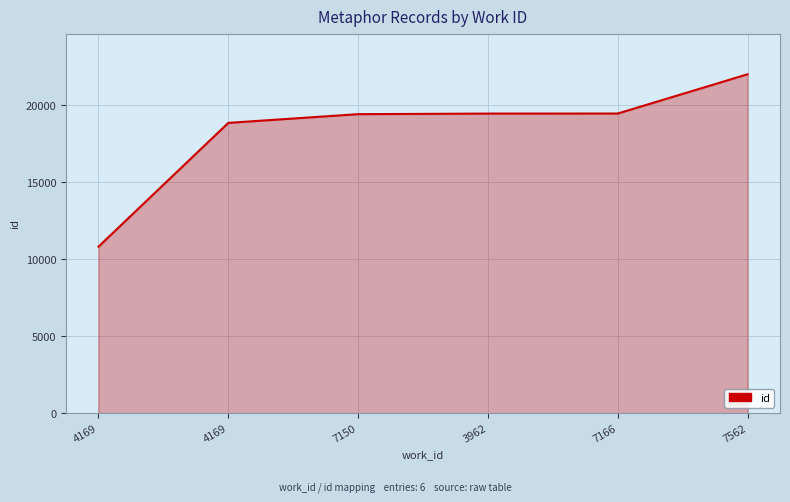

List the labels in order of value, largest first.

7562, 7166, 3962, 7150, 4169, 4169